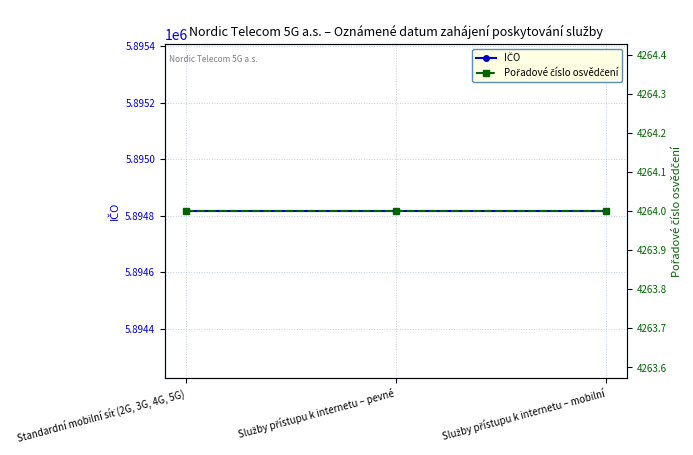

Which category has the highest value in the IČO series?

Standardní mobilní síť (2G, 3G, 4G, 5G)